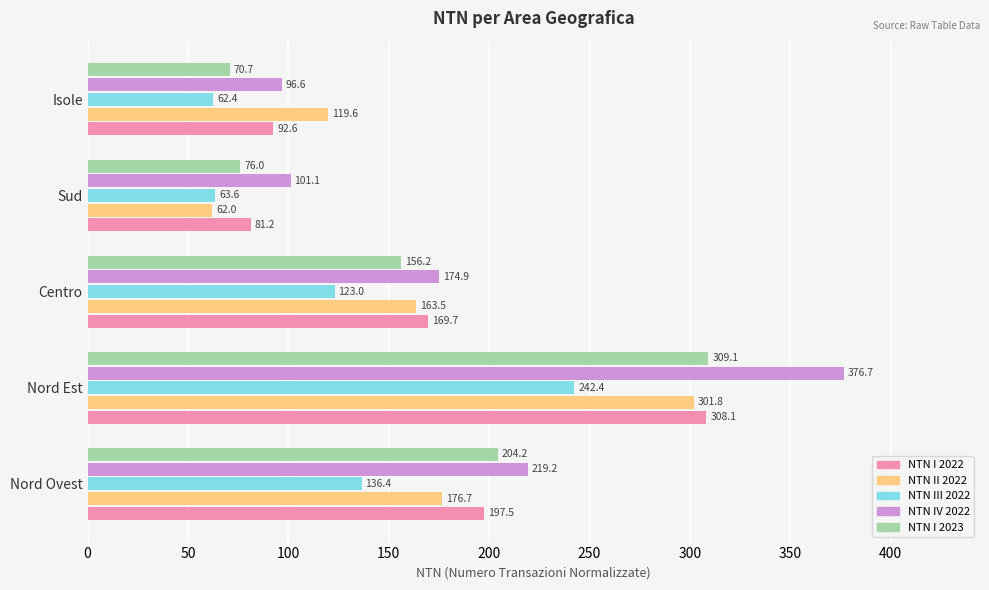

Which series has the largest total across all categories?

NTN IV 2022